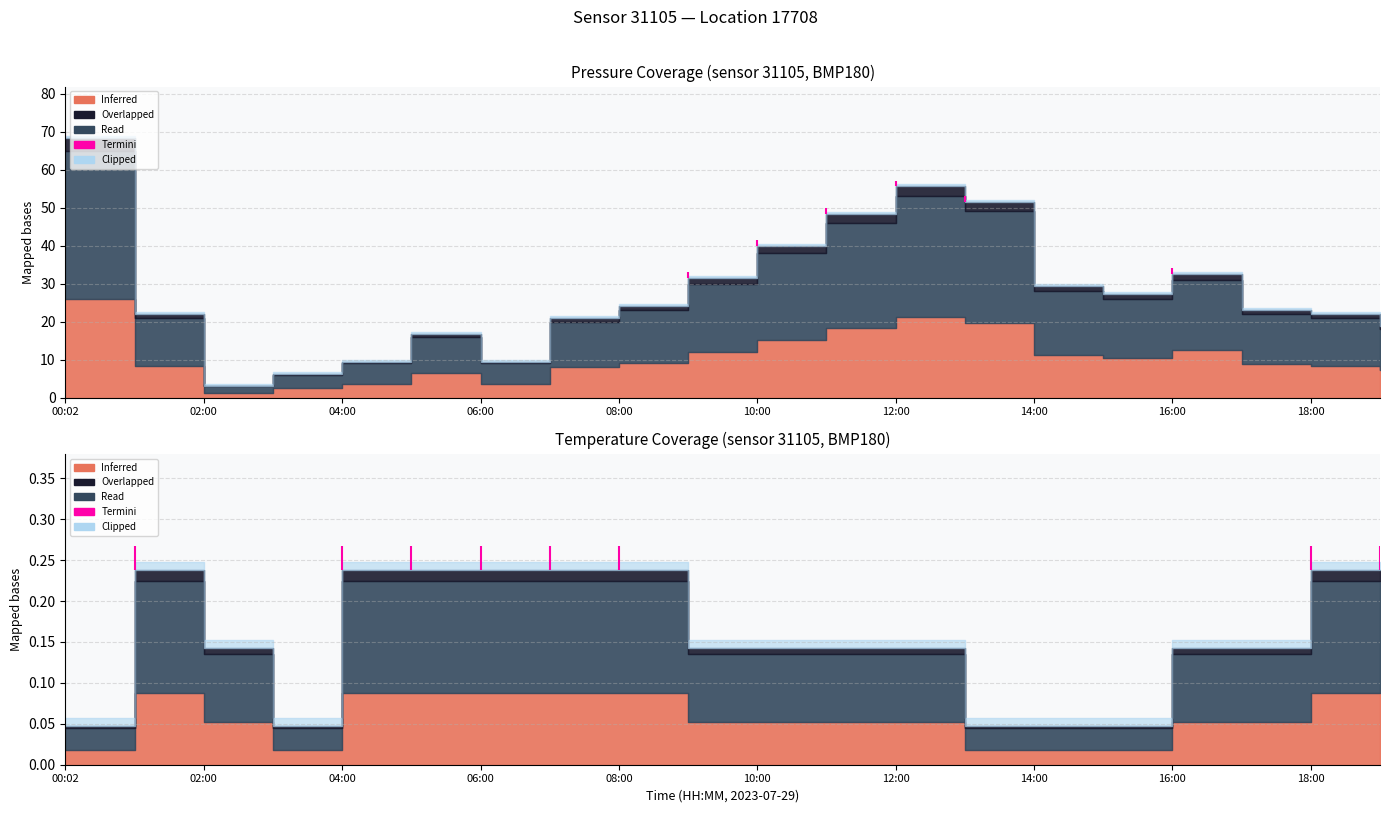

Between 13:00 and 17:00, which series saw the biggest shift?

pressure